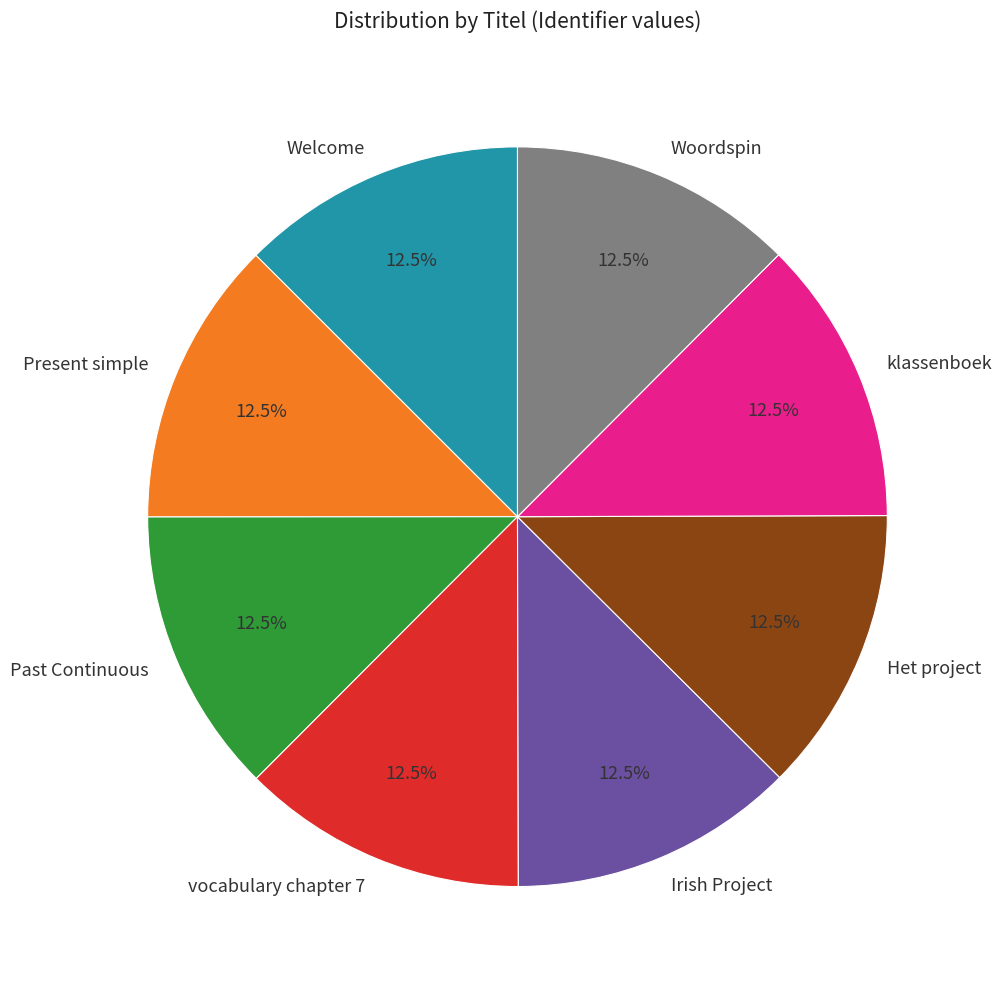

What portion of the pie excludes Welcome?

87.5%